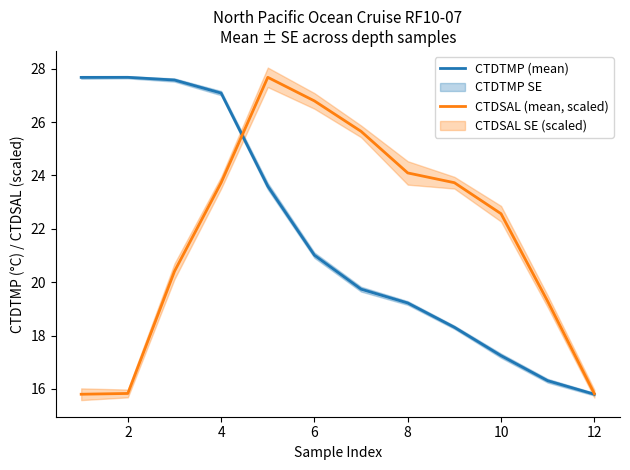

At which category does CTDTMP (mean) reach its first local peak?

2